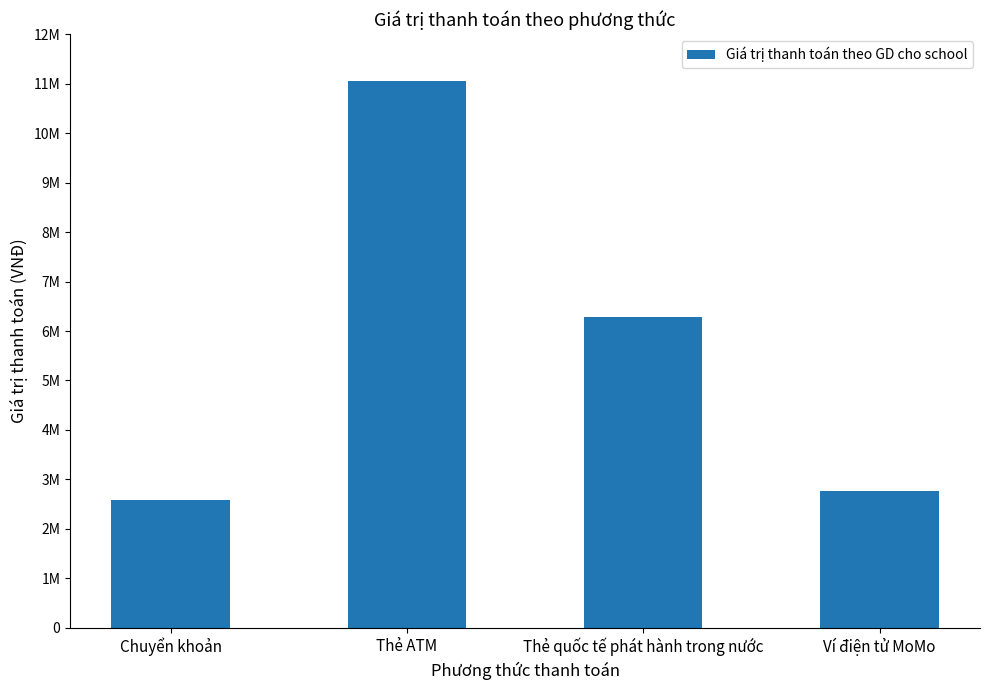

What is the change in value from Chuyển khoản to Thẻ quốc tế phát hành trong nước?

+3689000